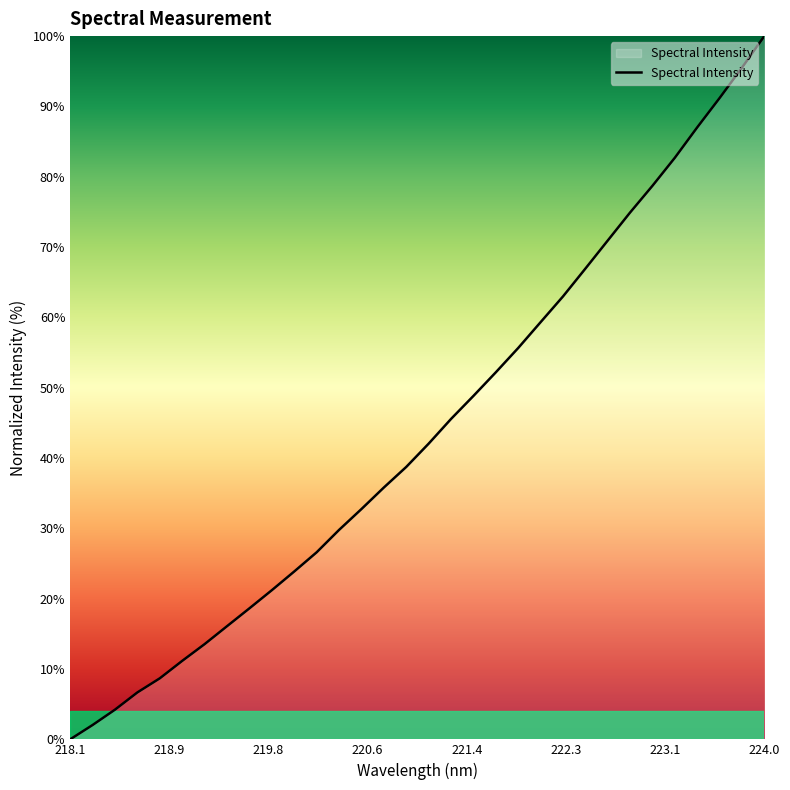

What is the maximum value shown in the chart?

100.0